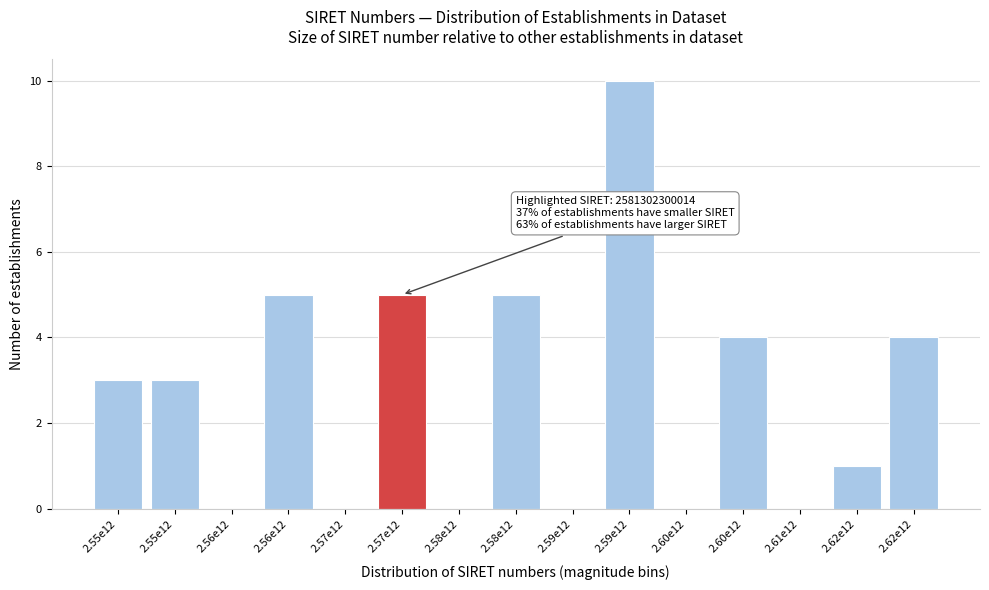

Count the number of data series in this chart.

1